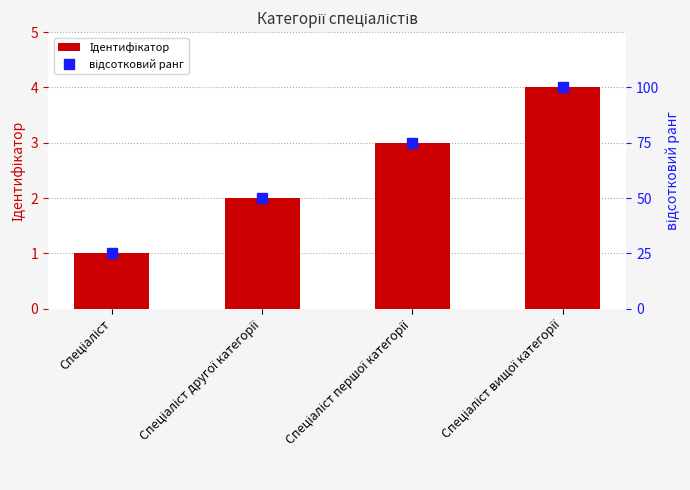

Where does the відсотковий ранг series first go above 75?

Спеціаліст вищої категорії